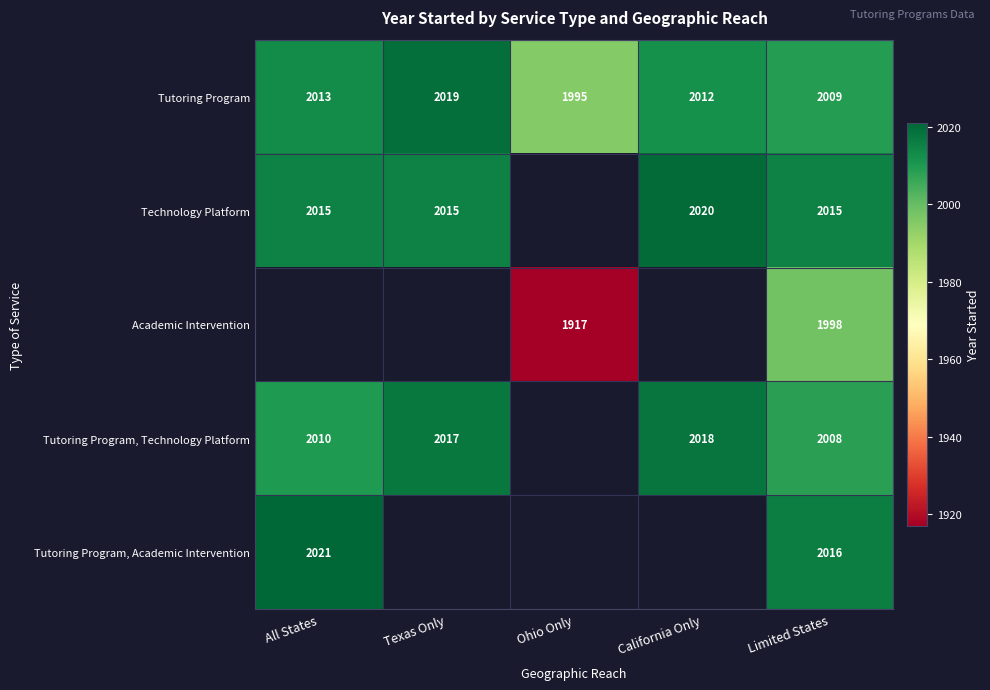

At which category is the sum across all series the highest?

Limited States